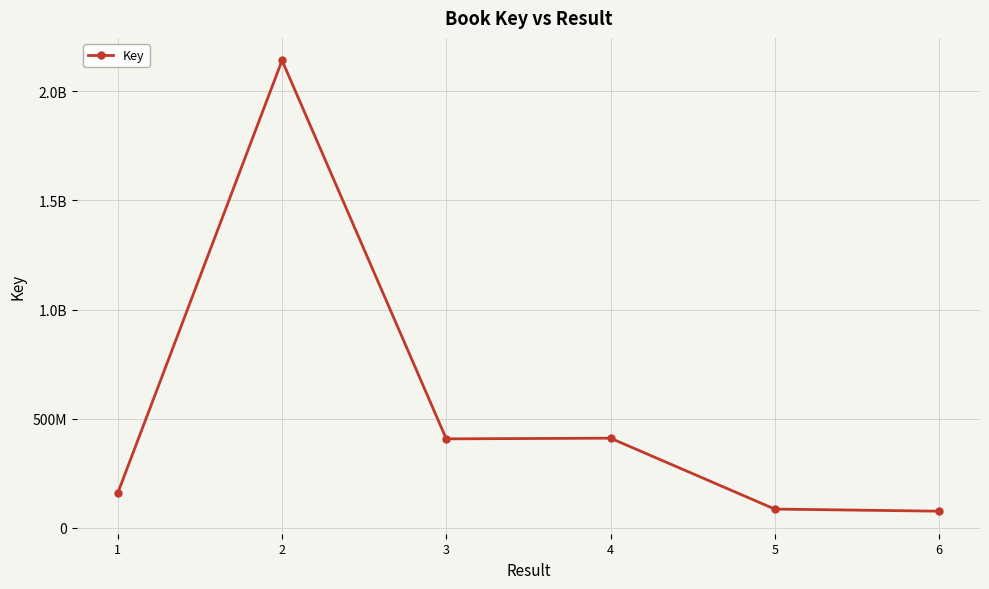

At which category does the chart reach its peak across all series?

2